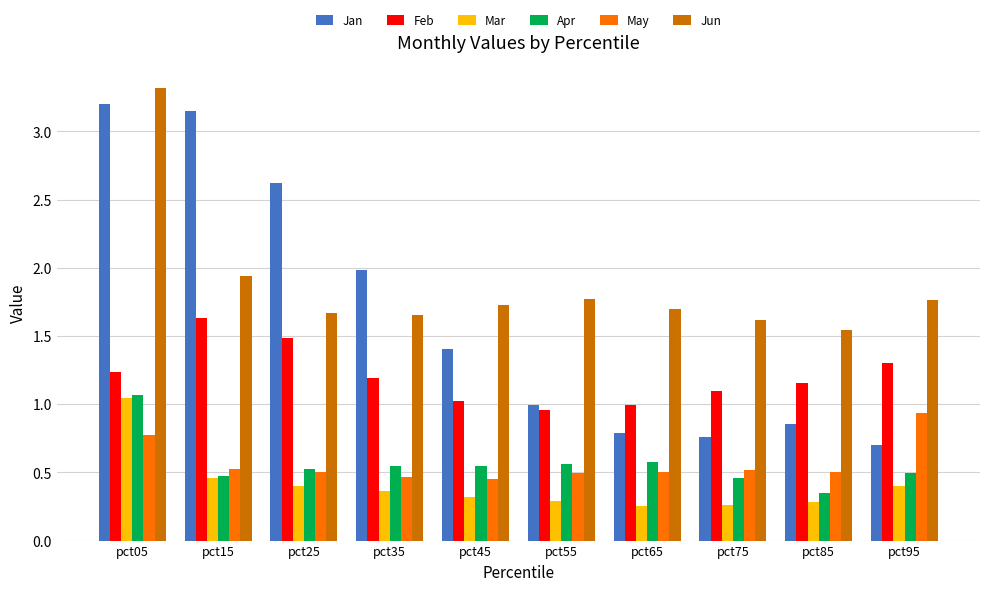

What is the sum of all Jan values?

16.5